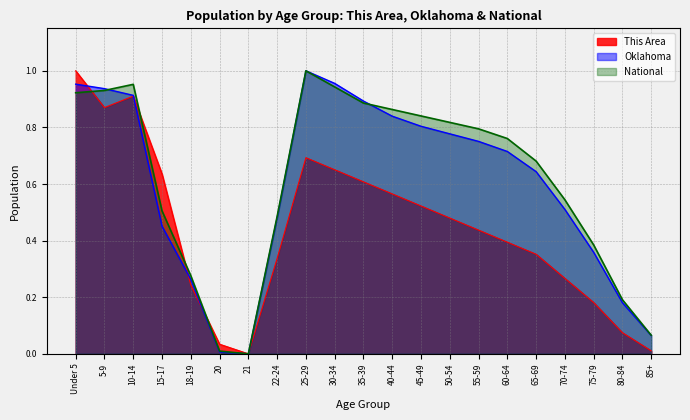

Which series has the largest range (max minus min)?

This Area